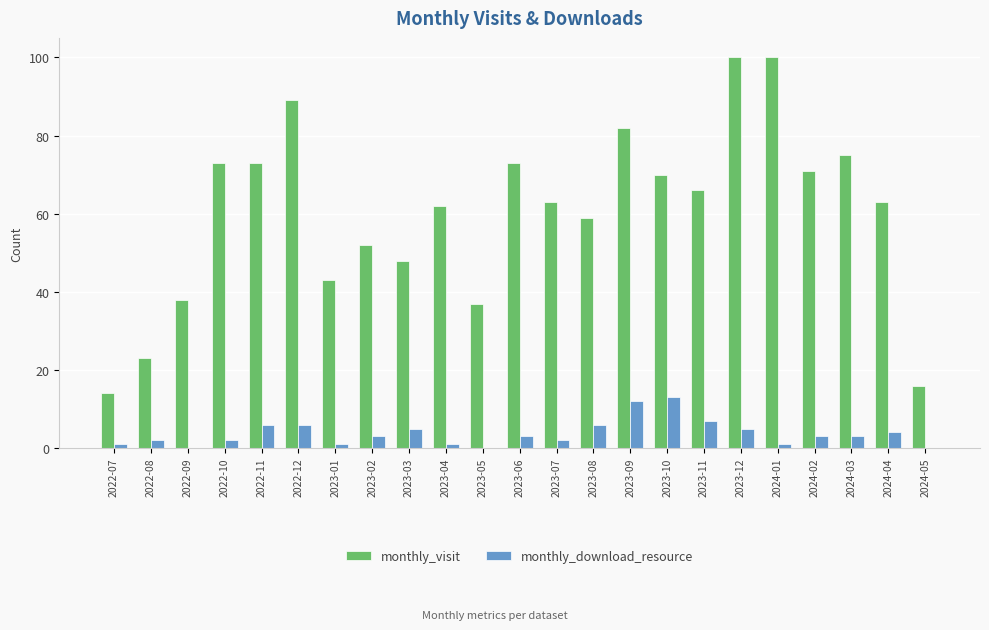

Which series has the largest range (max minus min)?

monthly_visit